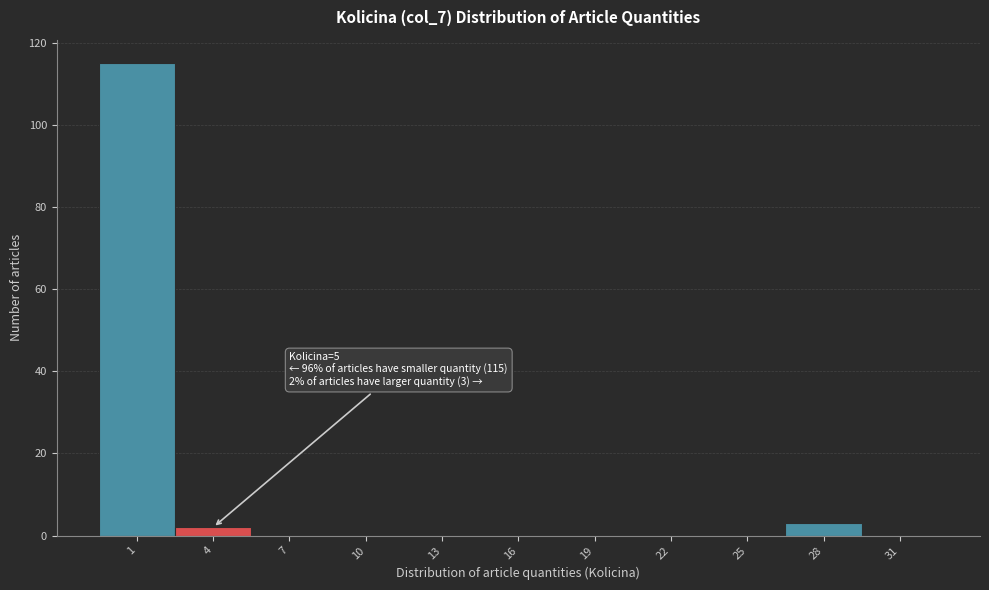

Reading right to left, list all the values displayed in this chart.

31=0	28=3	25=0	22=0	19=0	16=0	13=0	10=0	7=0	4=2	1=115